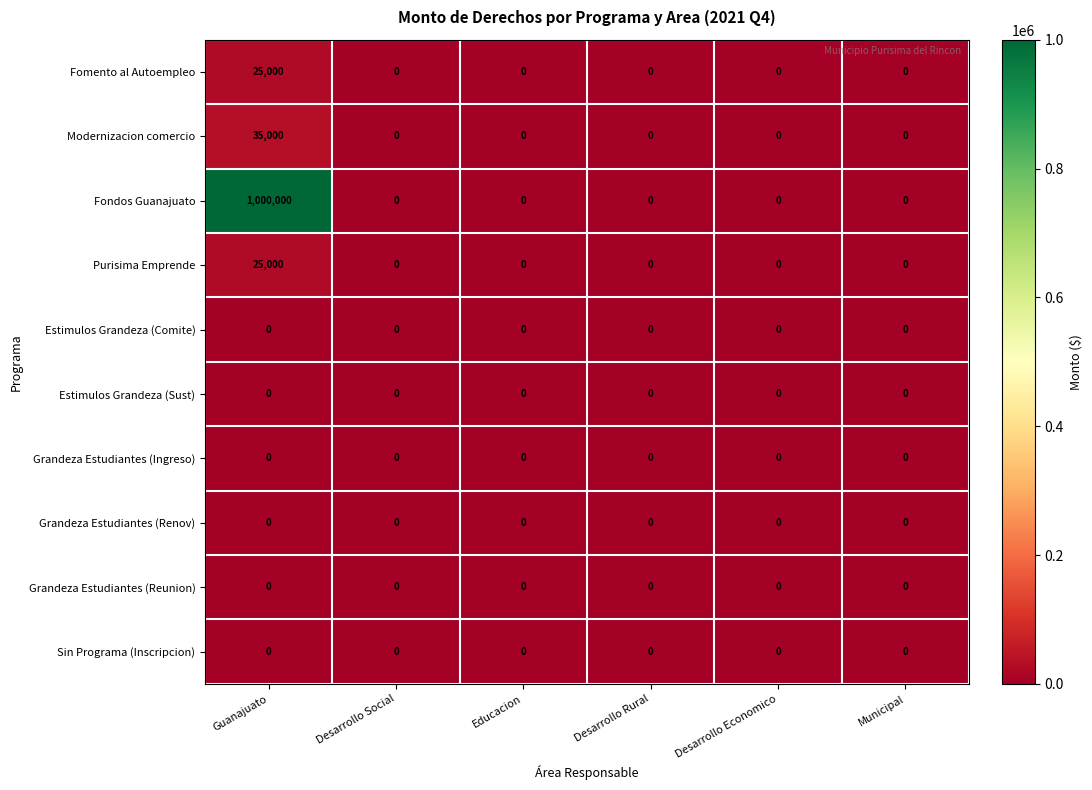

How many categories are shown in the chart?

6